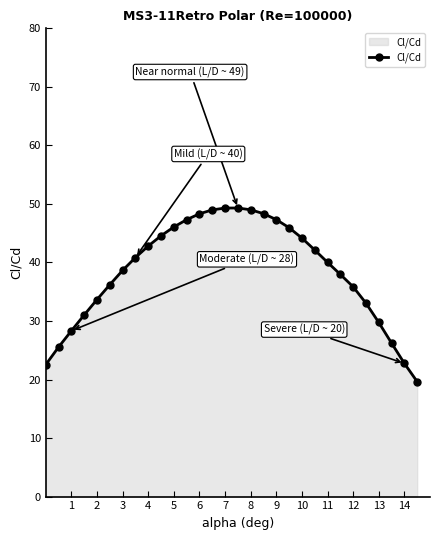

Does the chart have visible grid lines?

No